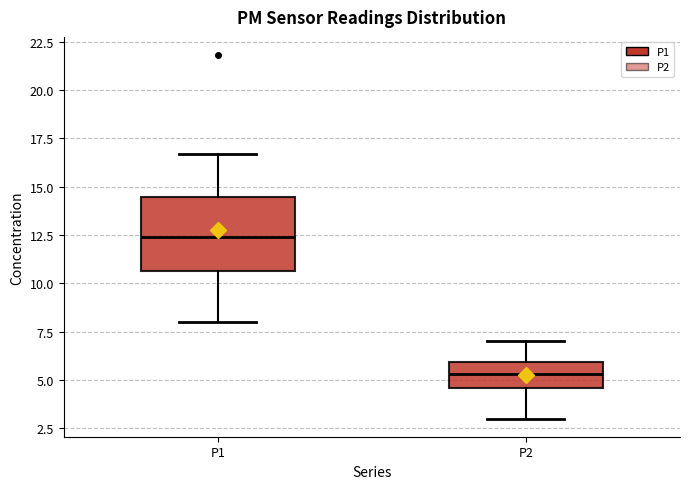

Reading left to right, read every box against the y-axis: the position of its median line, the range the box covers, and the ends of its whiskers. The values are not printed on the chart, so give them approximately, as read against the axis.

P1: median 12.5, box 10.5 to 14.5, whiskers 8.0 to 16.5
P2: median 5.5, box 4.5 to 6.0, whiskers 3.0 to 7.0